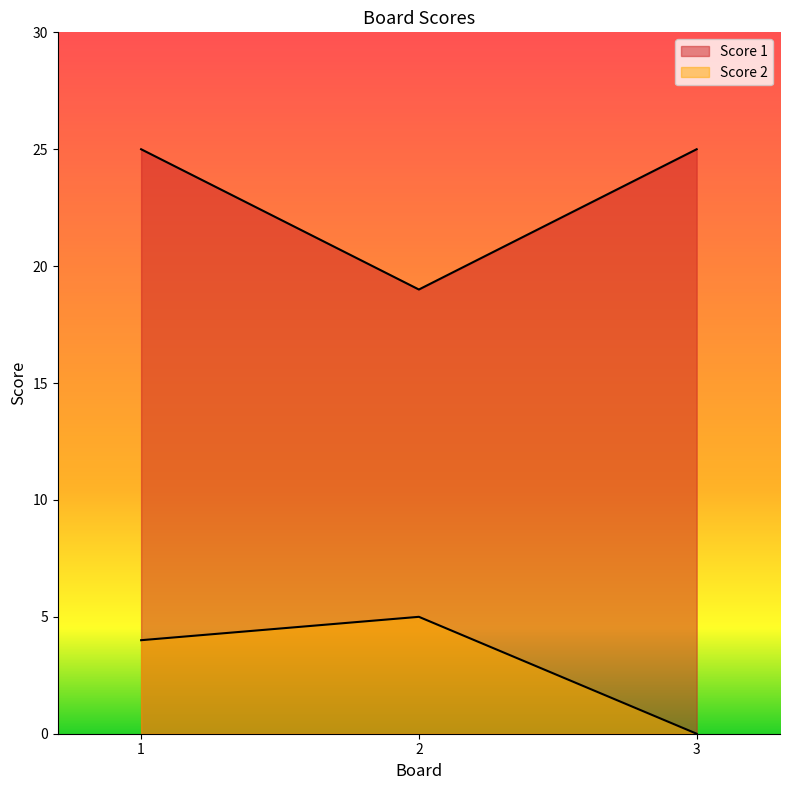

What is the difference between the maximum and minimum values in the Score 1 series?

6